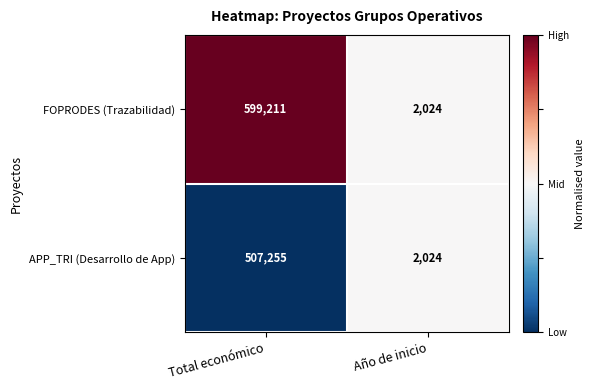

What value does the APP_TRI (Desarrollo de App) series have at Total económico, to the nearest 50?

507250